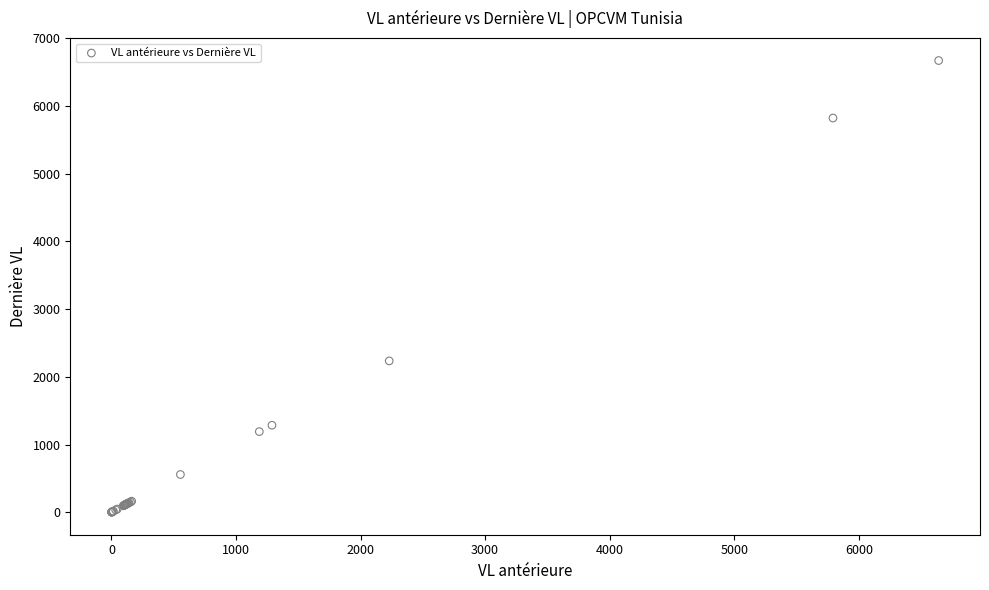

What Y value in the scatter plot is closest to 3336?

2235.1